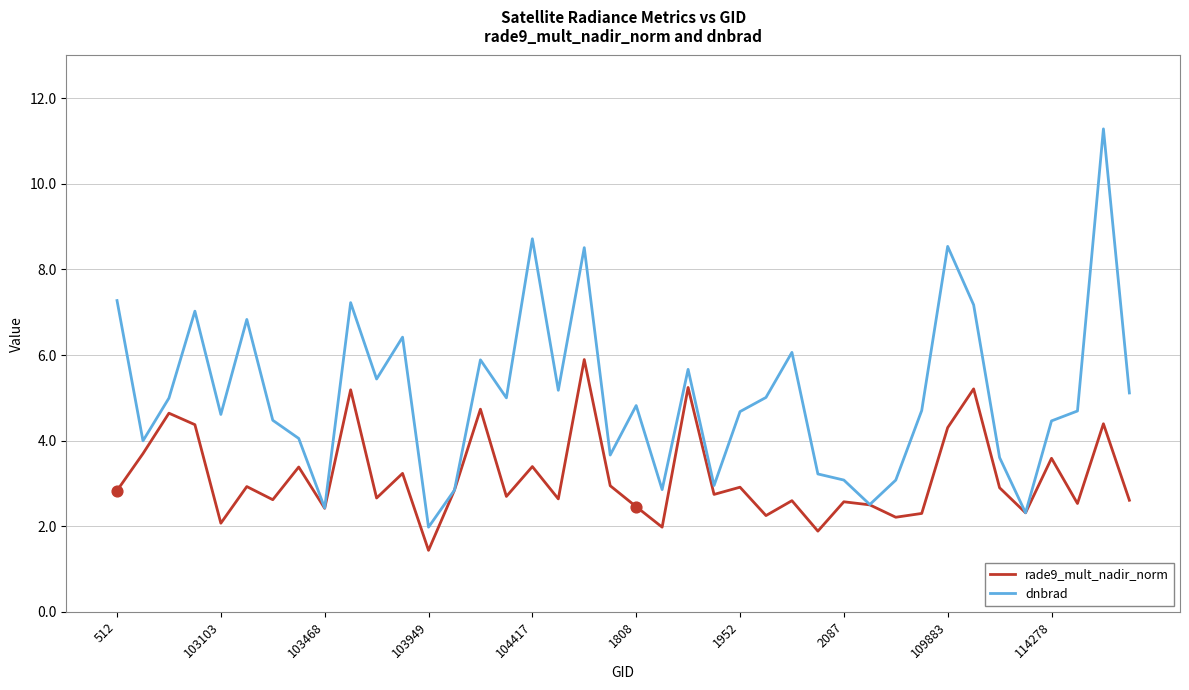

Which series has the largest range (max minus min)?

dnbrad